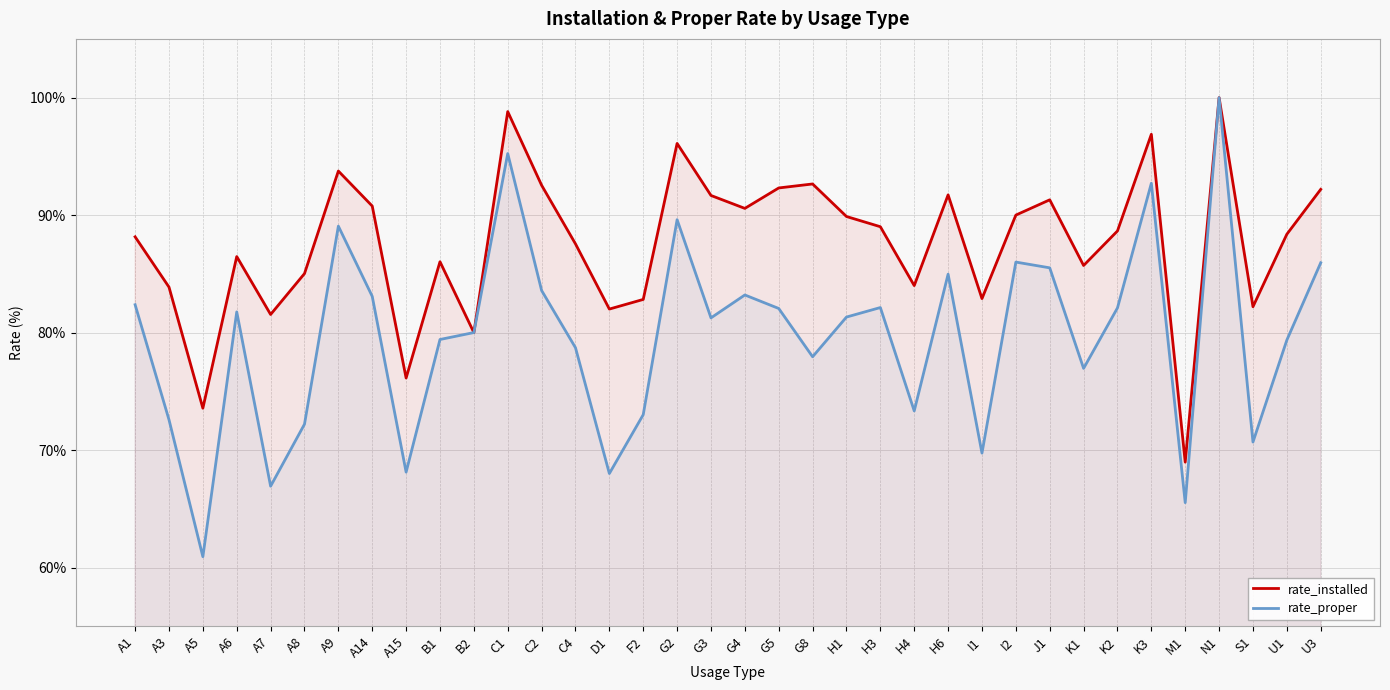

At which label is rate_proper closest to 80?

B2